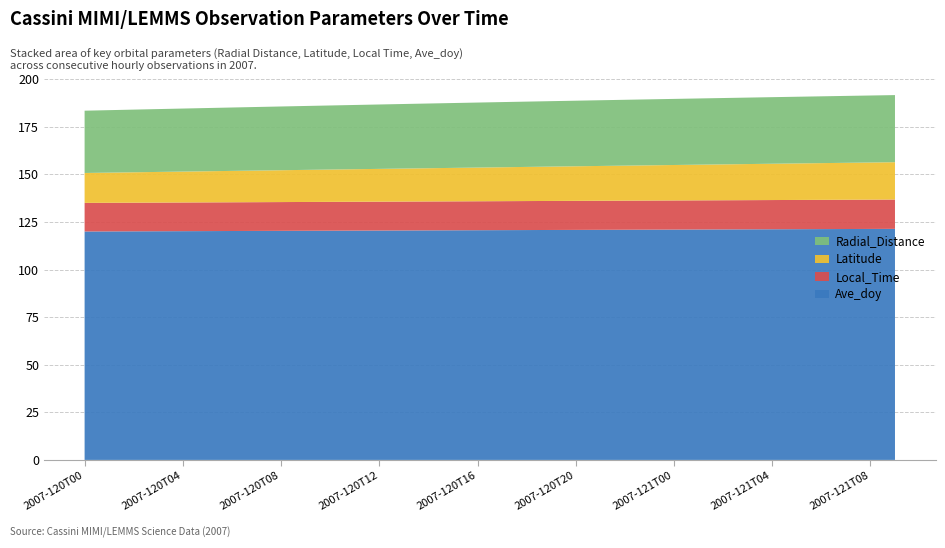

Reading right to left, list all the values displayed in this chart.

Radial_Distance: 35.3	35.2	35.1	35.1	35.0	35.0	34.9	34.9	34.8	34.7	34.7	34.6	34.5	34.5	34.4	34.3	34.2	34.2	34.1	34.0	33.9	33.8	33.7	33.7	33.6	33.5	33.4	33.3	33.2	33.1	33.0	32.9	32.8	32.7
Latitude: 19.6	19.5	19.4	19.3	19.2	19.1	19.0	18.9	18.7	18.6	18.5	18.4	18.3	18.2	18.1	17.9	17.8	17.7	17.6	17.5	17.3	17.2	17.1	17.0	16.9	16.7	16.6	16.5	16.4	16.2	16.1	16.0	15.8	15.7
Local_Time: 15.4	15.4	15.4	15.4	15.4	15.3	15.3	15.3	15.3	15.3	15.3	15.3	15.3	15.3	15.2	15.2	15.2	15.2	15.2	15.2	15.2	15.2	15.2	15.1	15.1	15.1	15.1	15.1	15.1	15.1	15.1	15.0	15.0	15.0
Ave_doy: 121.4	121.4	121.3	121.3	121.2	121.2	121.1	121.1	121.1	121.0	121.0	120.9	120.9	120.9	120.8	120.8	120.7	120.7	120.6	120.6	120.6	120.5	120.5	120.4	120.4	120.4	120.3	120.3	120.2	120.2	120.1	120.1	120.1	120.0